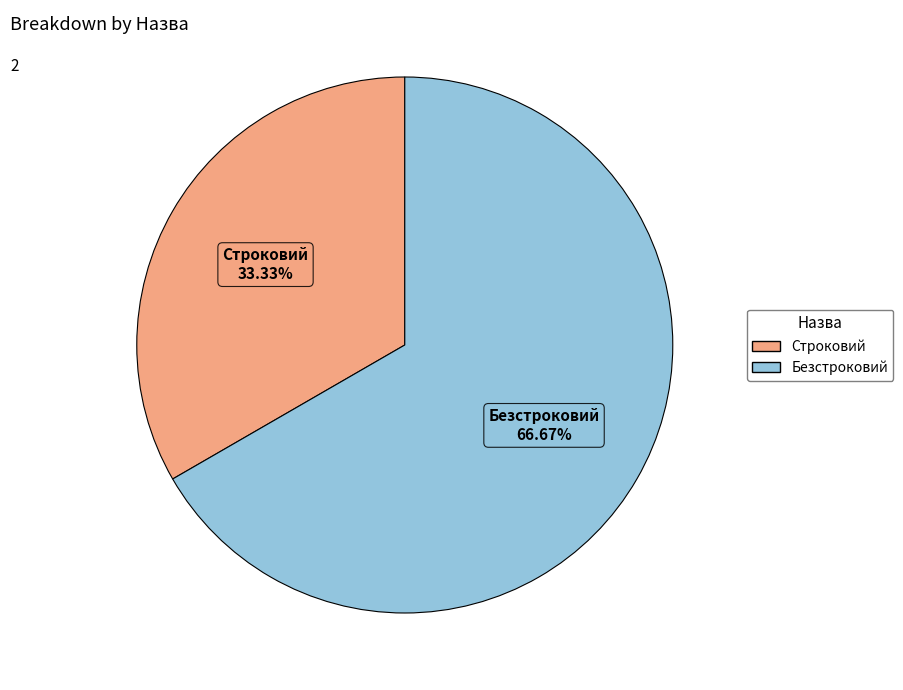

How many segments does this pie chart have?

2